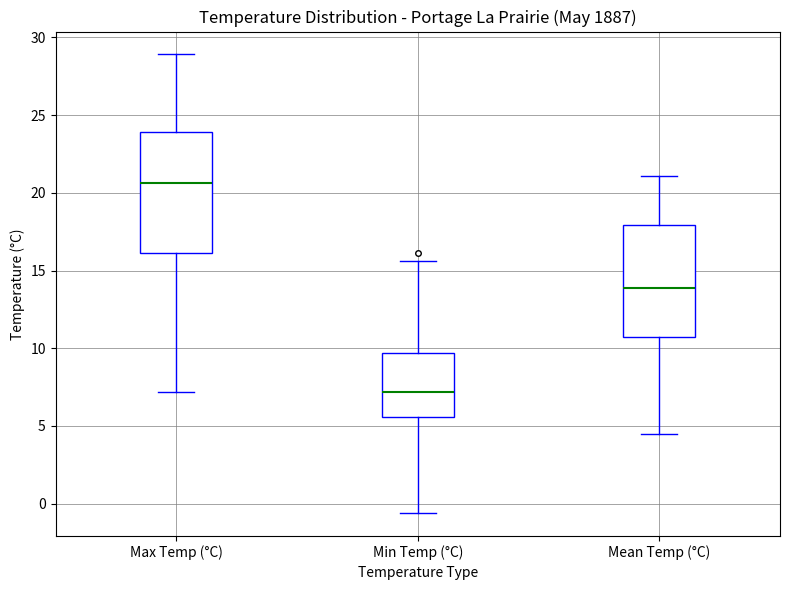

Which box's median line is the lowest?

Min Temp (°C)